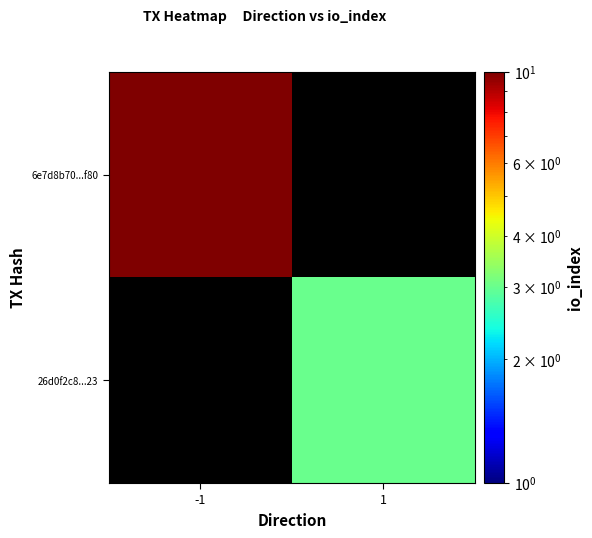

Rank the series at -1 from highest to lowest value.

6e7d8b70...f80, 26d0f2c8...23